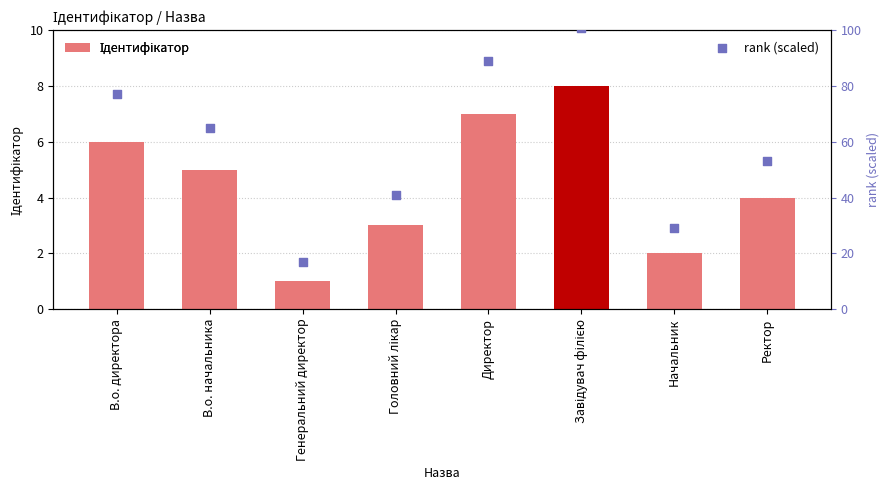

Which series contains the highest Y value?

rank (scaled)